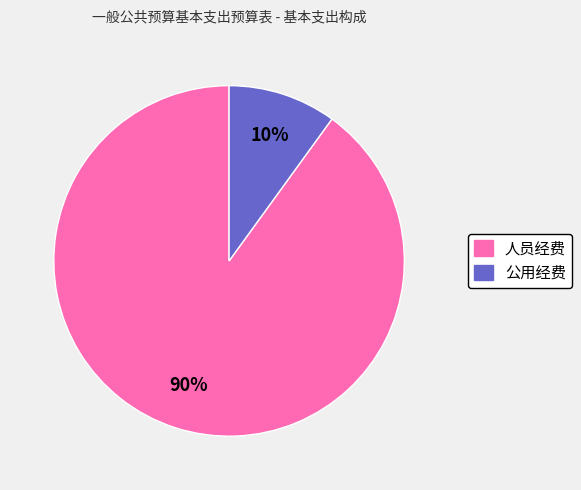

Which slice is the largest?

人员经费